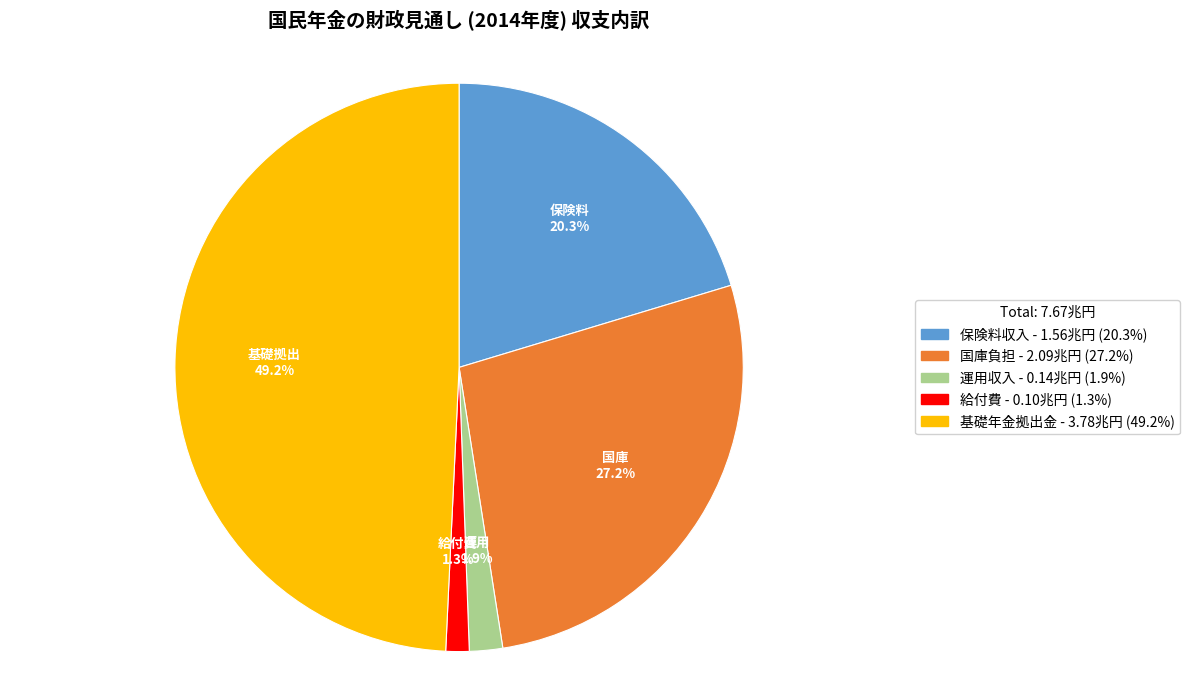

Is there any slice that represents more than half of the pie?

No